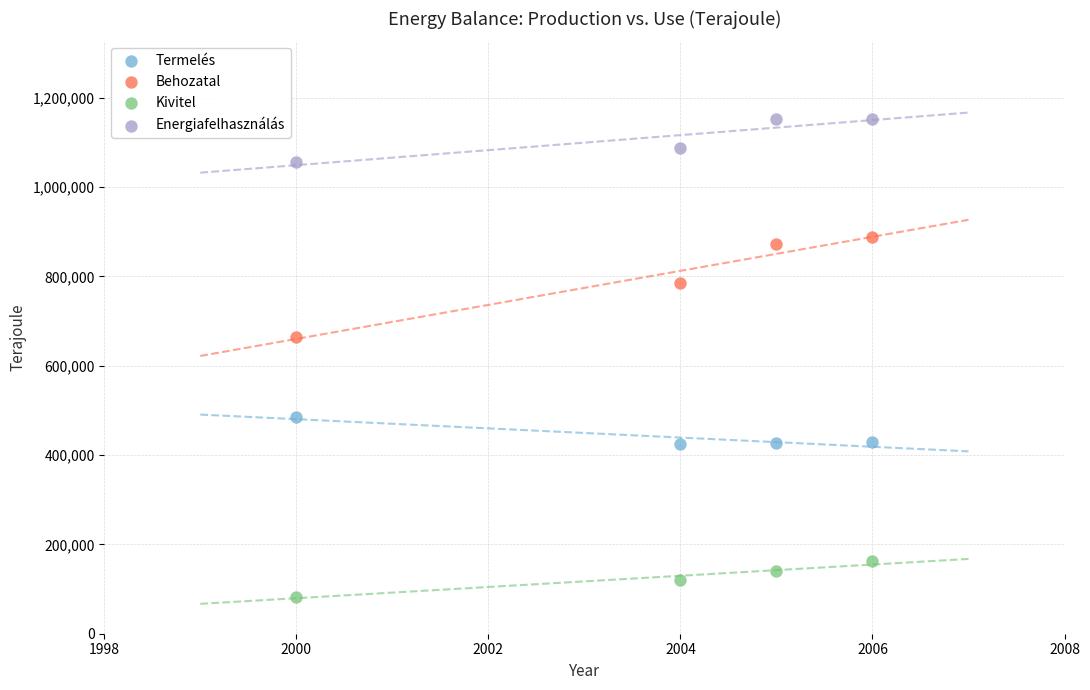

Which series has the widest spread of Y values?

Behozatal